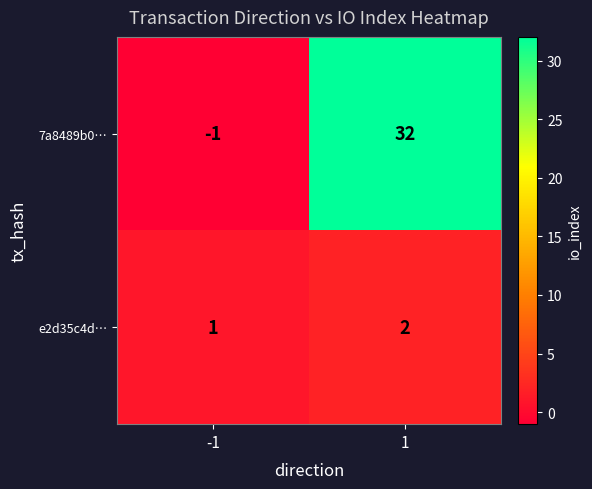

Which series has the widest spread of values?

7a8489b0…